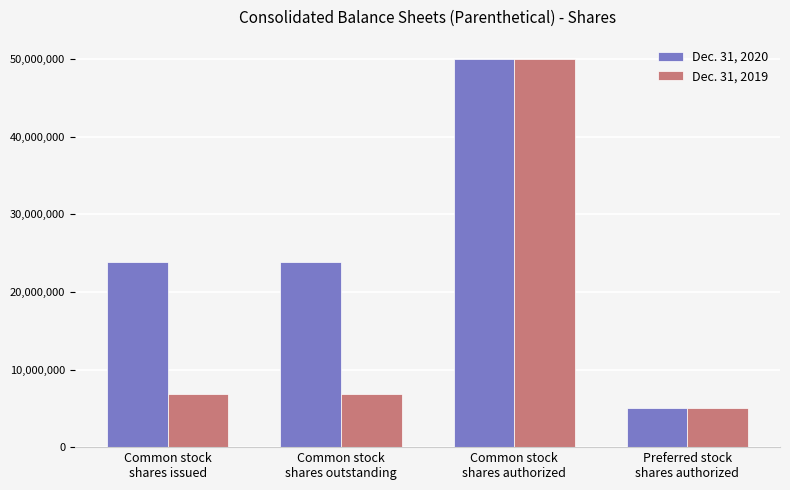

List the series in order of their overall mean, lowest first.

Dec. 31, 2019, Dec. 31, 2020